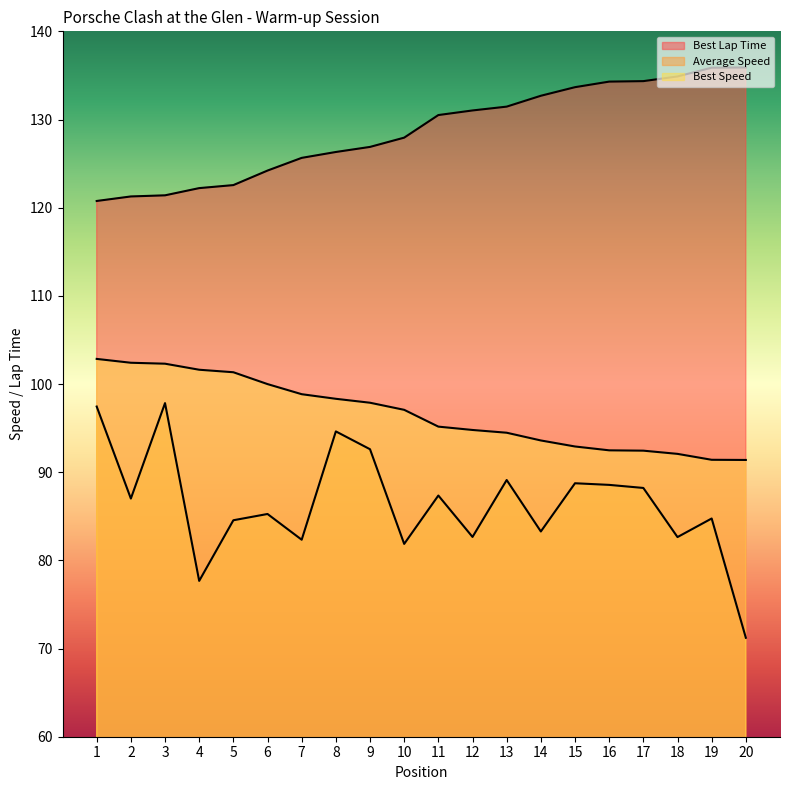

True or false: Best Lap Time and Best Speed intersect in this chart.

False